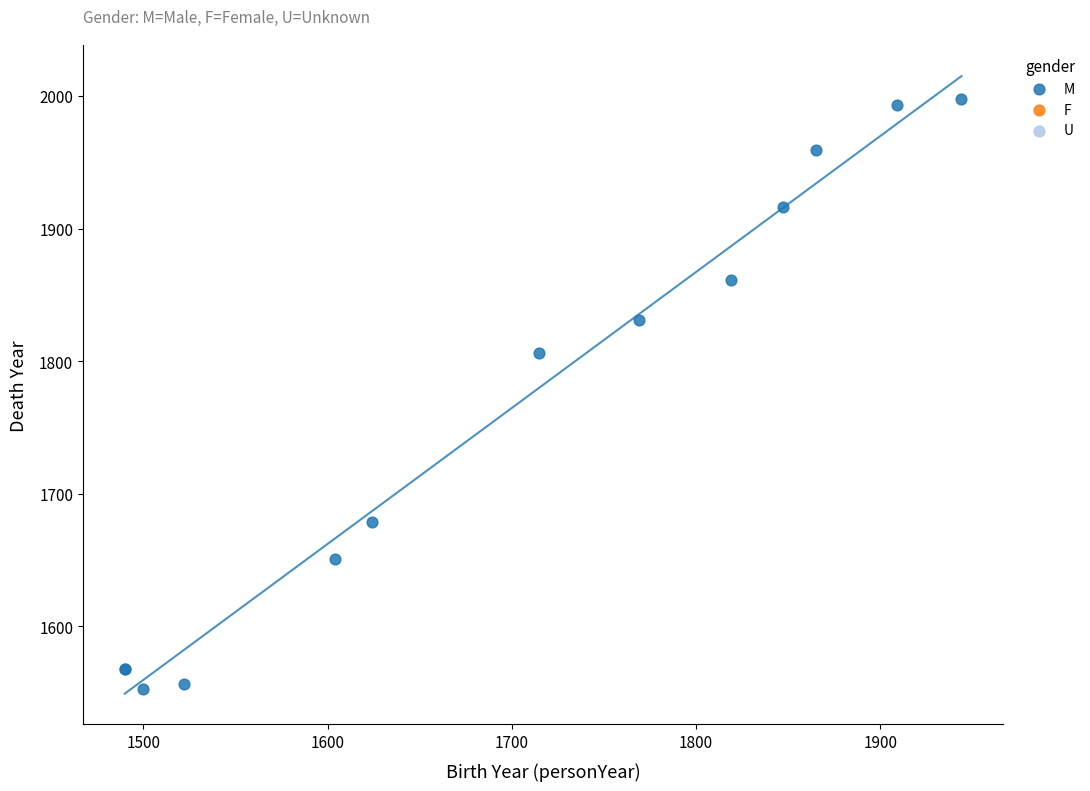

What Y value in the scatter plot is closest to 1775?

1806